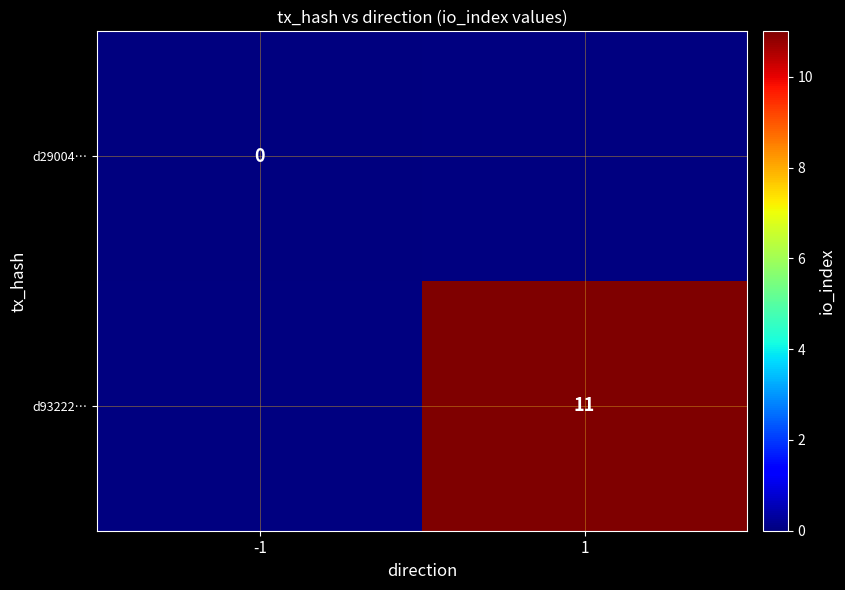

Is the value of d93222… at 1 greater than the value of d29004… at -1?

Yes